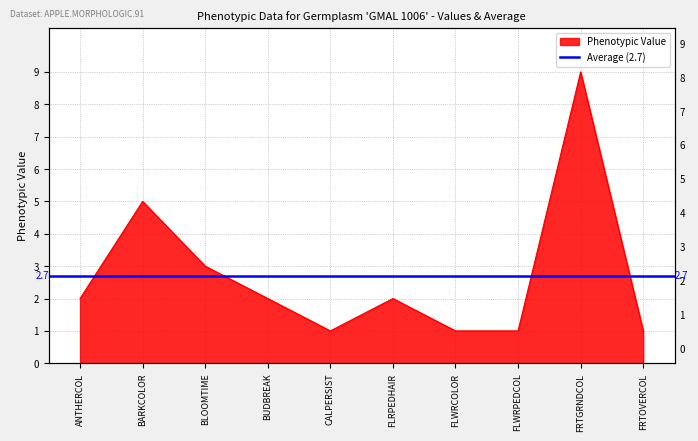

What is the value of the 2nd point from the left?

5